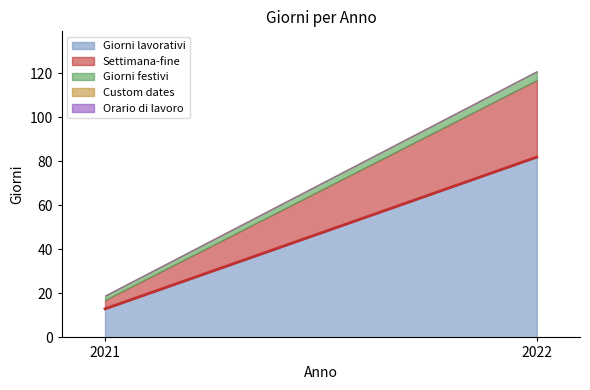

What is the difference between the highest and lowest values at 2022?

82